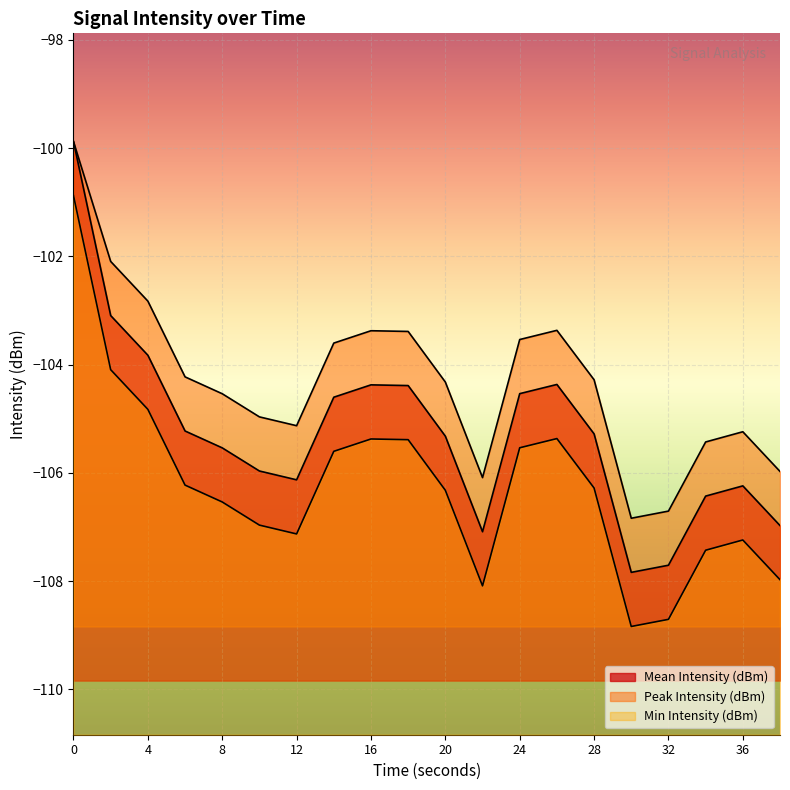

What is the lowest value of the Mean Intensity (dBm) series?

-107.8